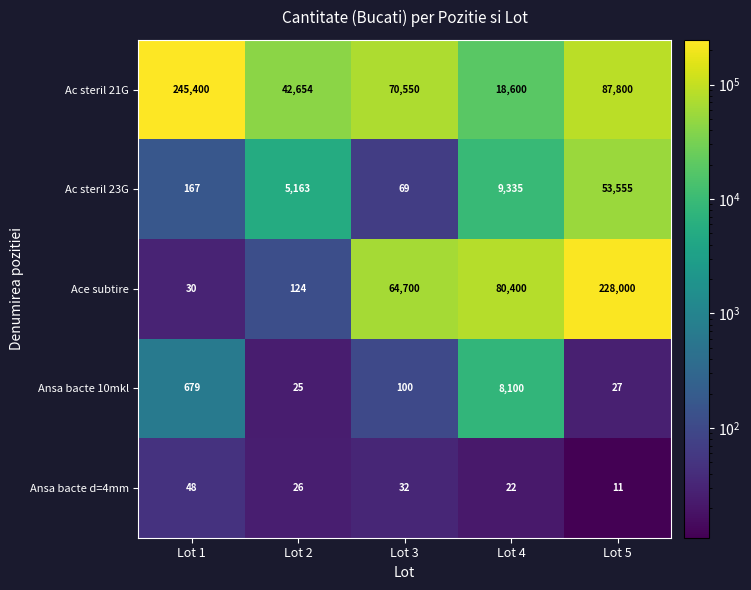

Reading left to right, transcribe all the data shown in this chart.

Ac steril 21G: 245400	42654	70550	18600	87800
Ac steril 23G: 167	5163	69	9335	53555
Ace subtire: 30	124	64700	80400	228000
Ansa bacte 10mkl: 679	25	100	8100	27
Ansa bacte d=4mm: 48	26	32	22	11